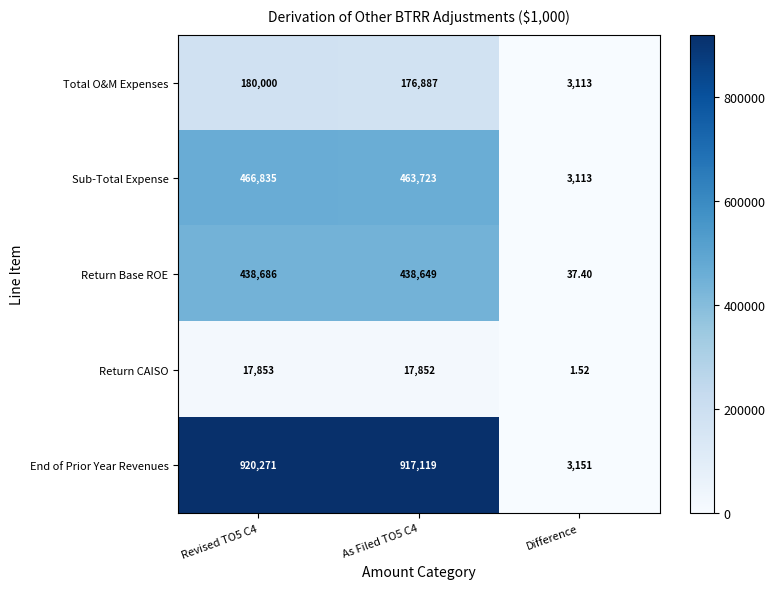

Which series has the largest total across all categories?

End of Prior Year Revenues